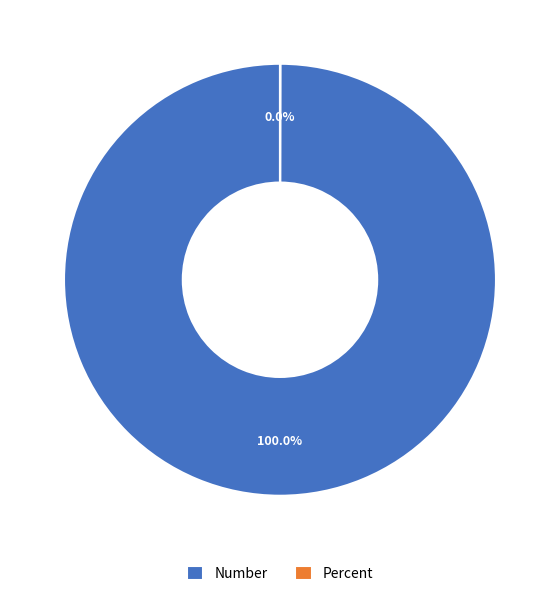

What is the largest slice in the pie chart?

Number